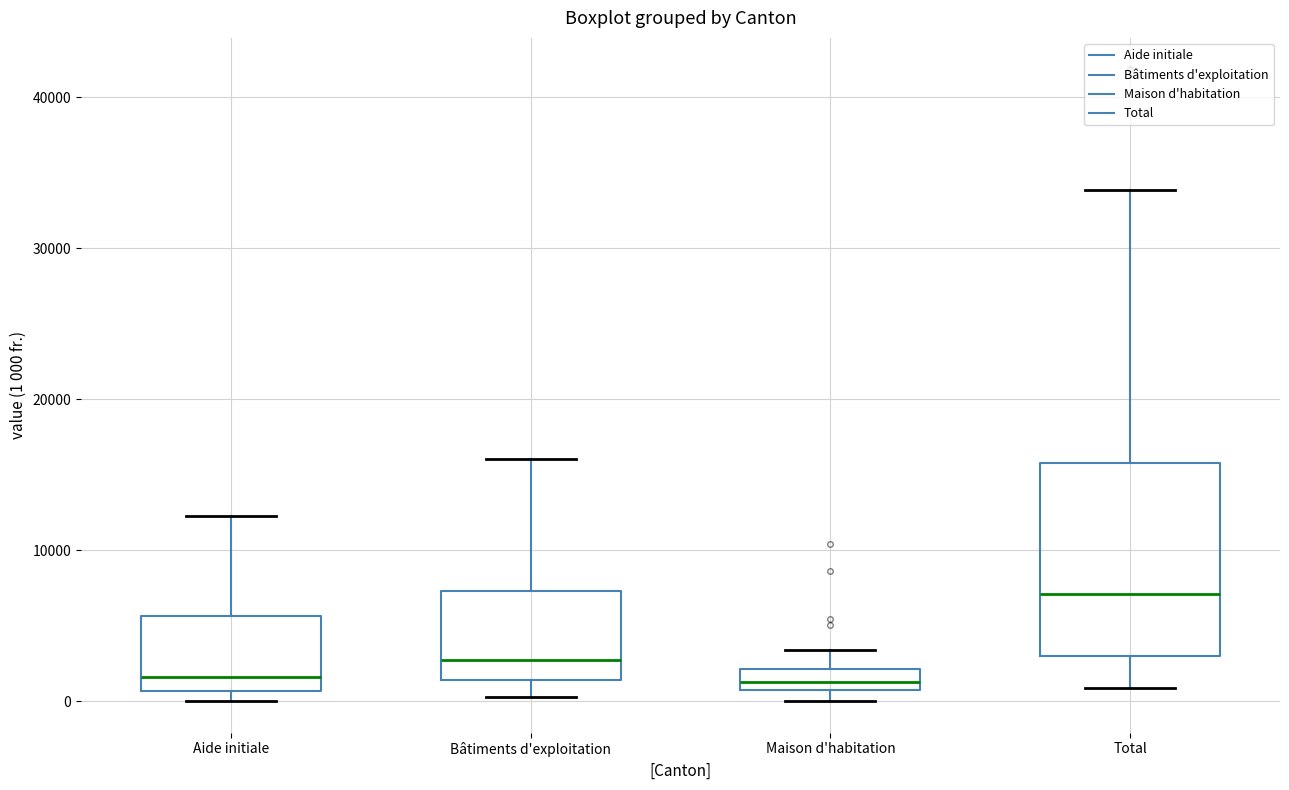

Where does the upper whisker of the box for Total end on the y-axis? The values are not printed on the chart, so give them approximately, as read against the axis.

34000